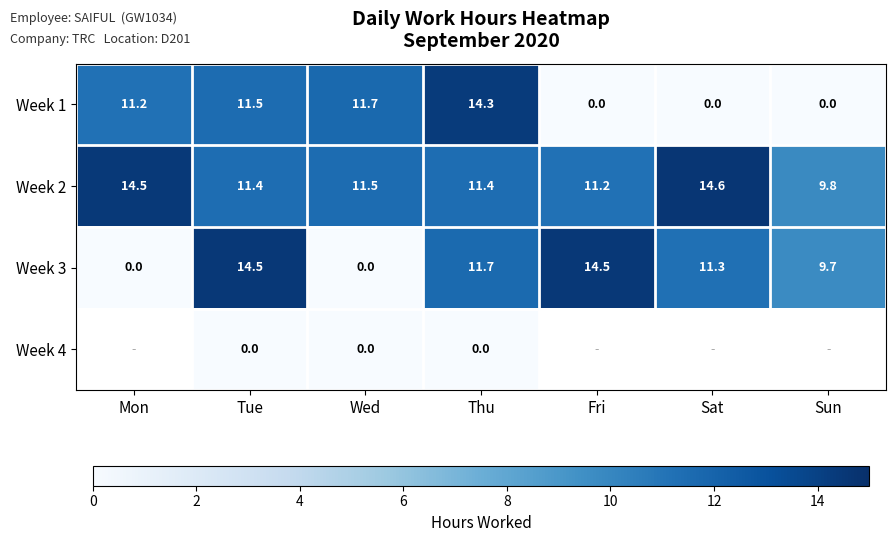

What is the sum of the Week 3 values at Mon and Tue?

14.5